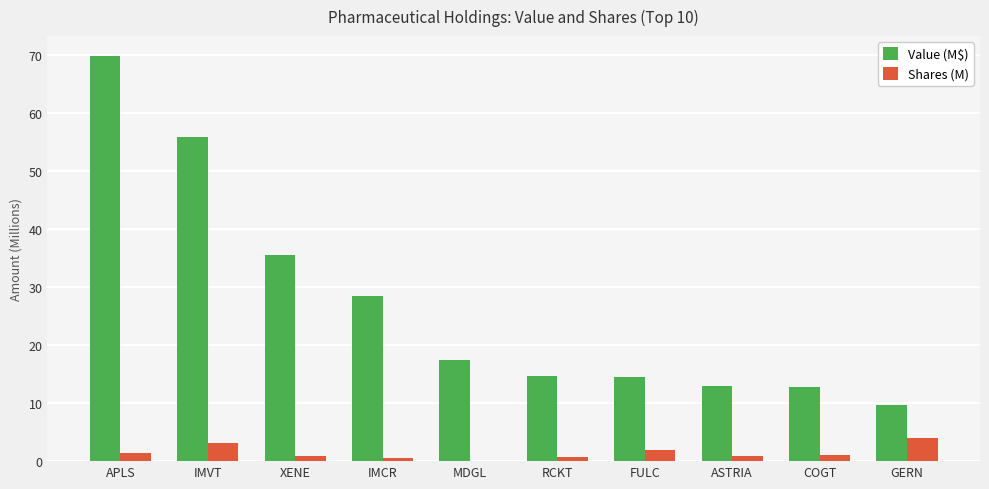

Is it true that Value (M$) equals 35.5 at XENE?

True